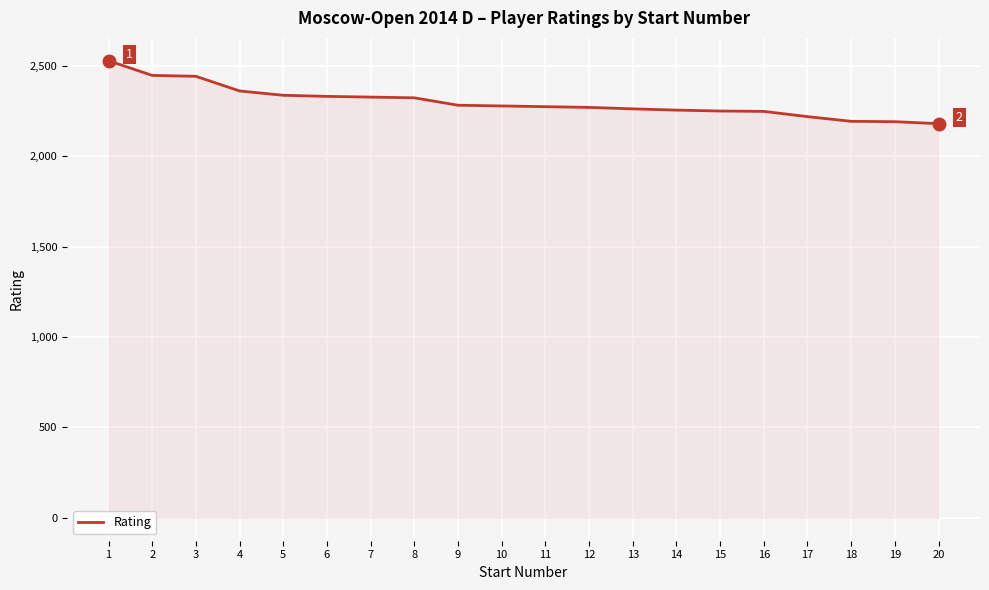

What is the maximum value shown in the chart?

2528